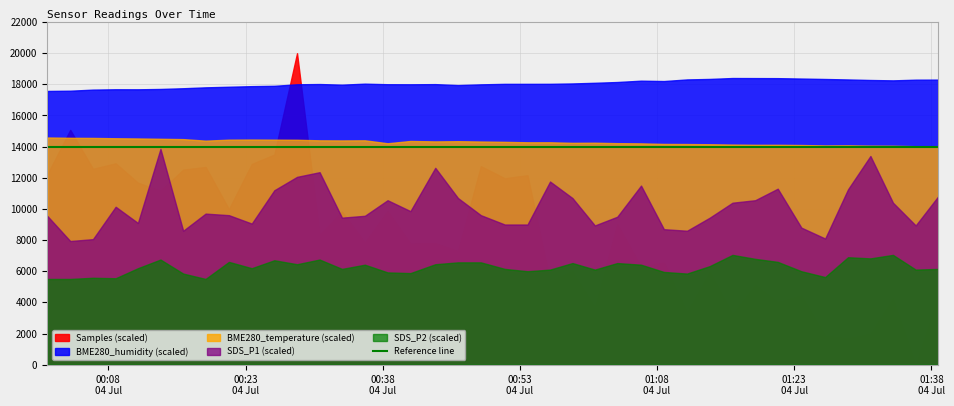

Which category has the lowest value in the BME280_humidity series?

2023/07/04 00:01:19